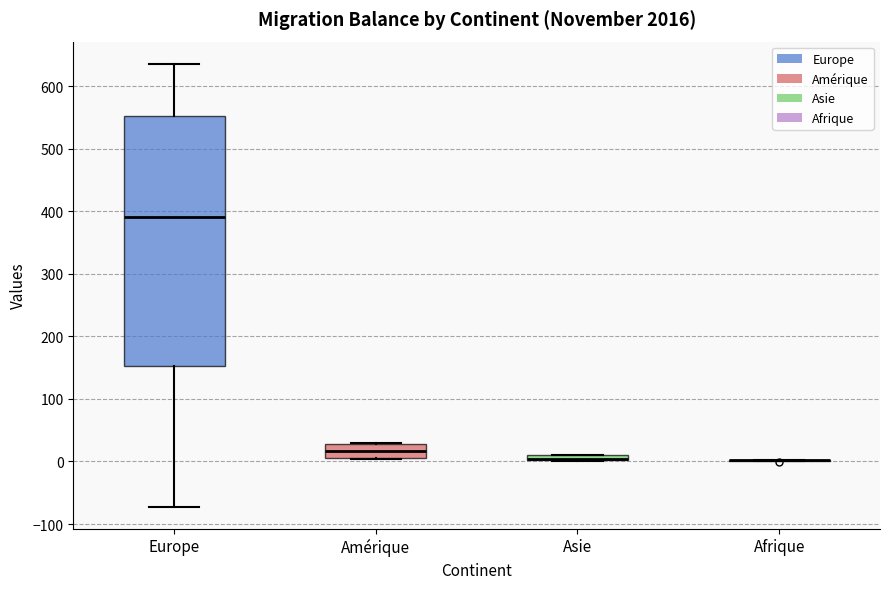

Comparing the boxes themselves (not the whiskers), which one is the tallest?

Europe